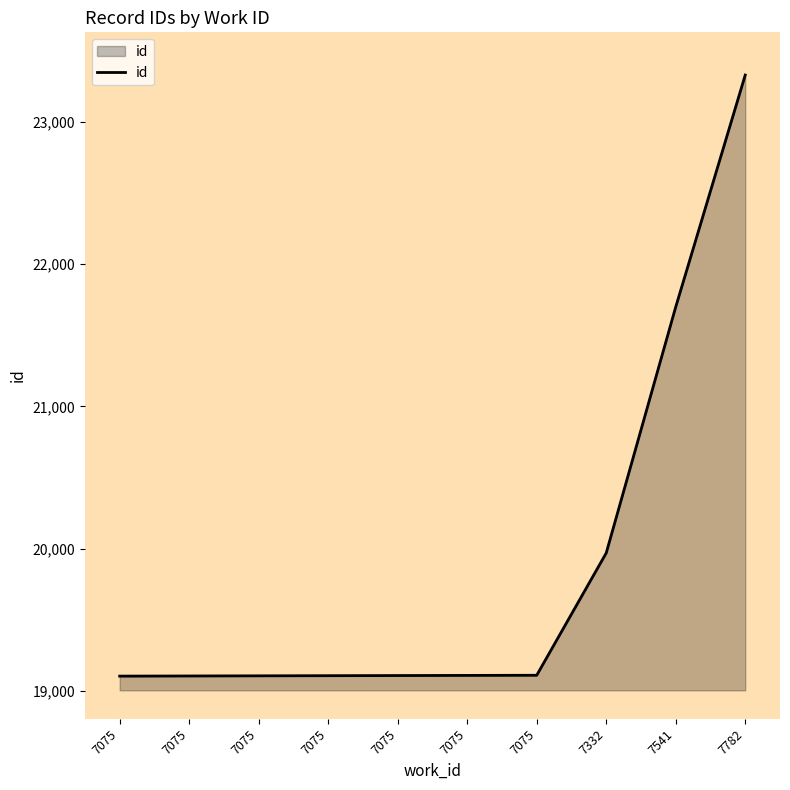

True or false: the data has more than 0 interior local peaks.

False